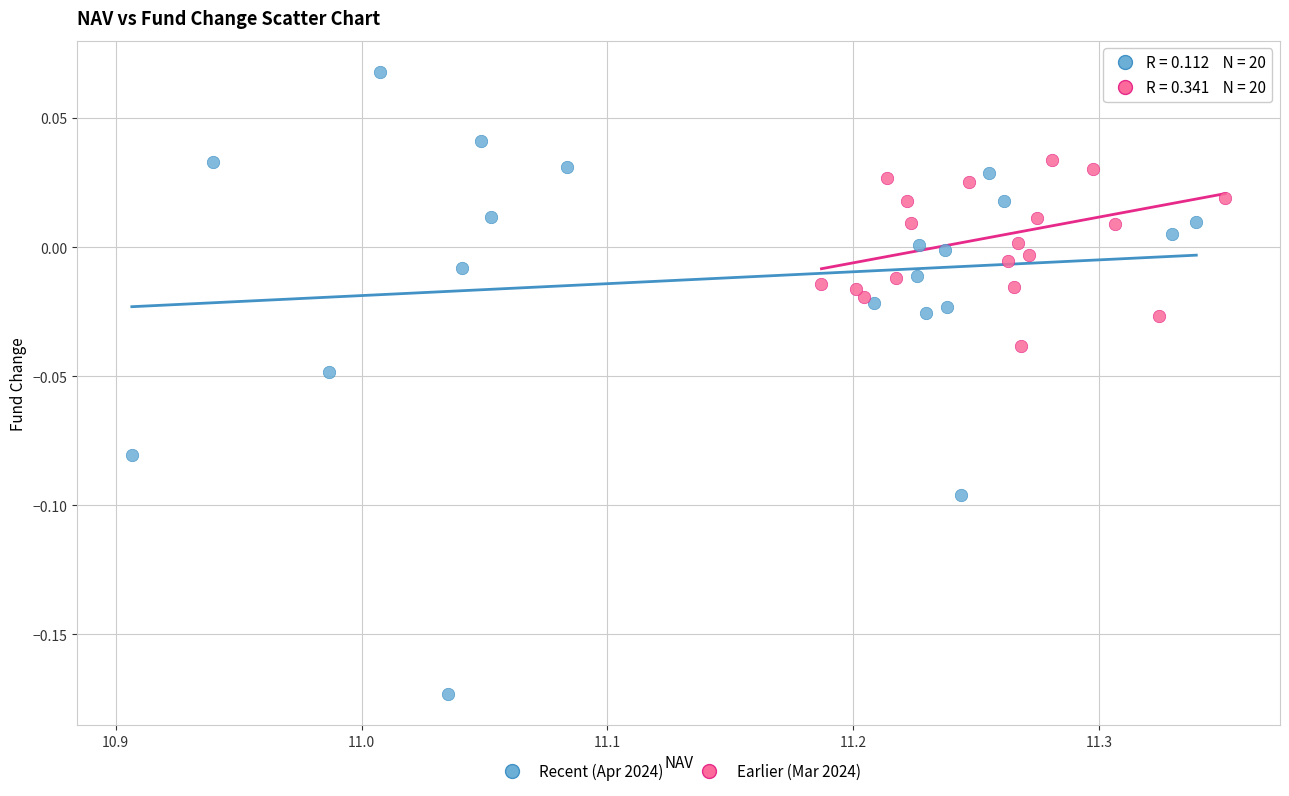

Which series reaches the maximum Y coordinate?

Recent (Apr 2024)